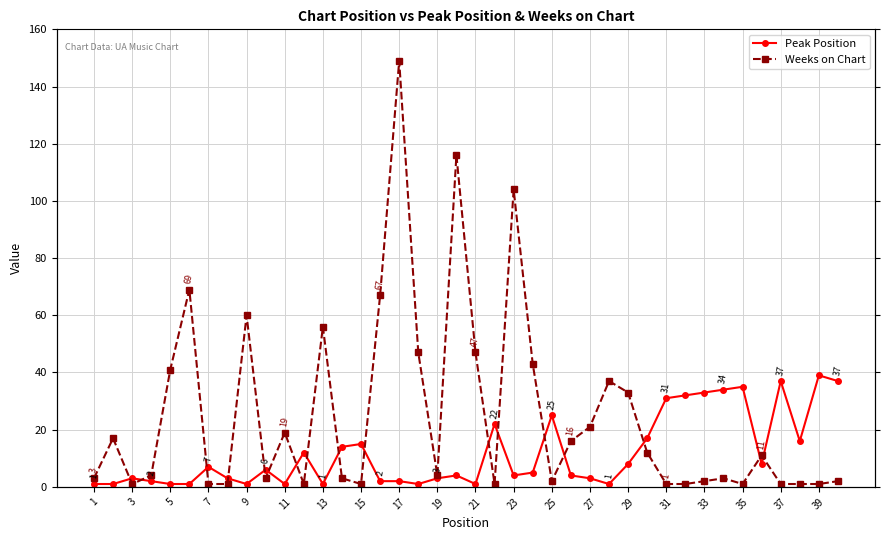

The Weeks on Chart series shows 13 at 23. True or false?

False